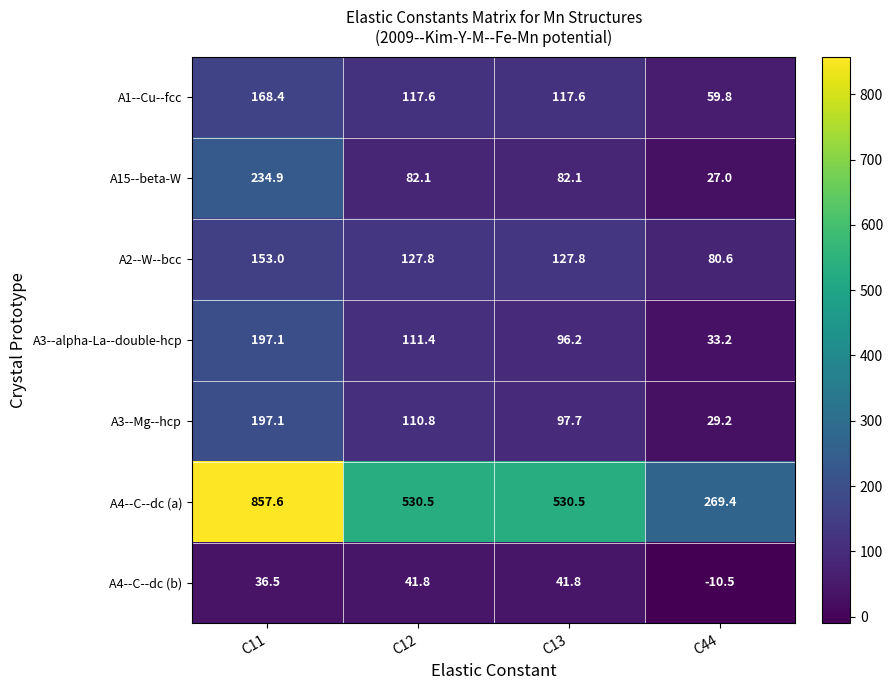

At which label does A3--alpha-La--double-hcp reach its peak?

C11